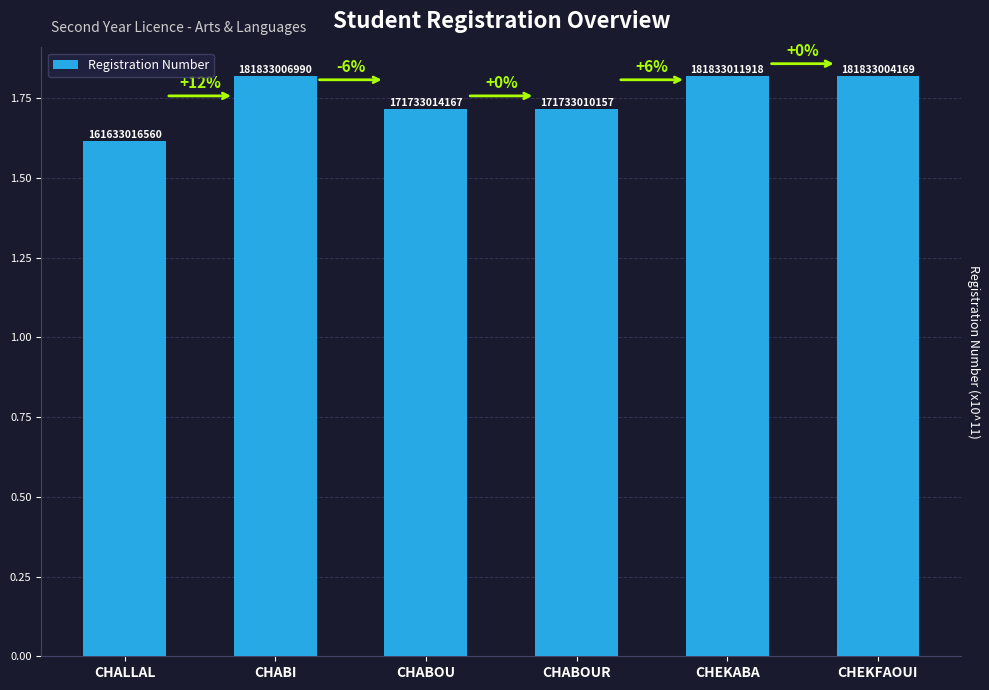

How many bars are there in total?

6